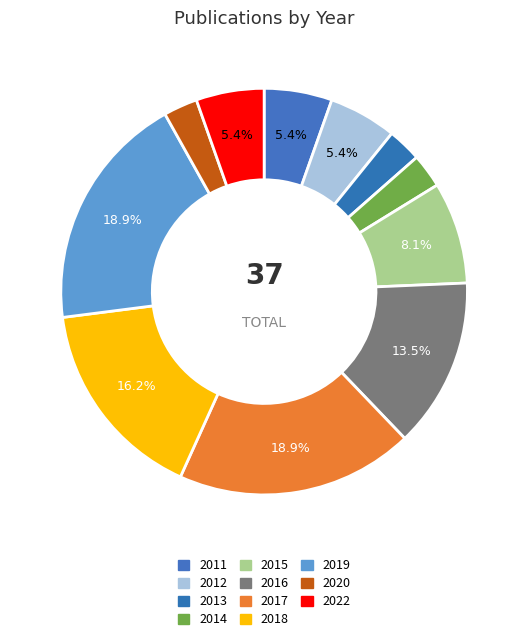

Is it true that 2018 is 27% of the pie?

False